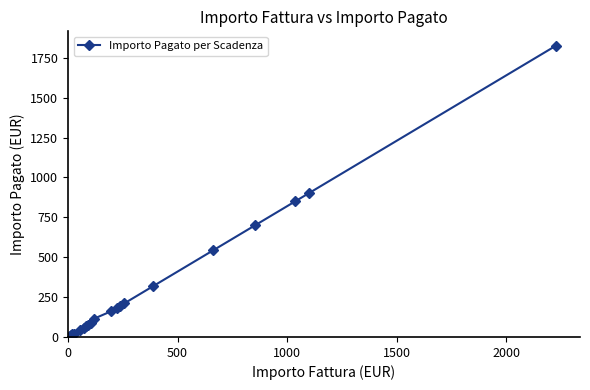

What is the value of the 11th point from the left?

160.6